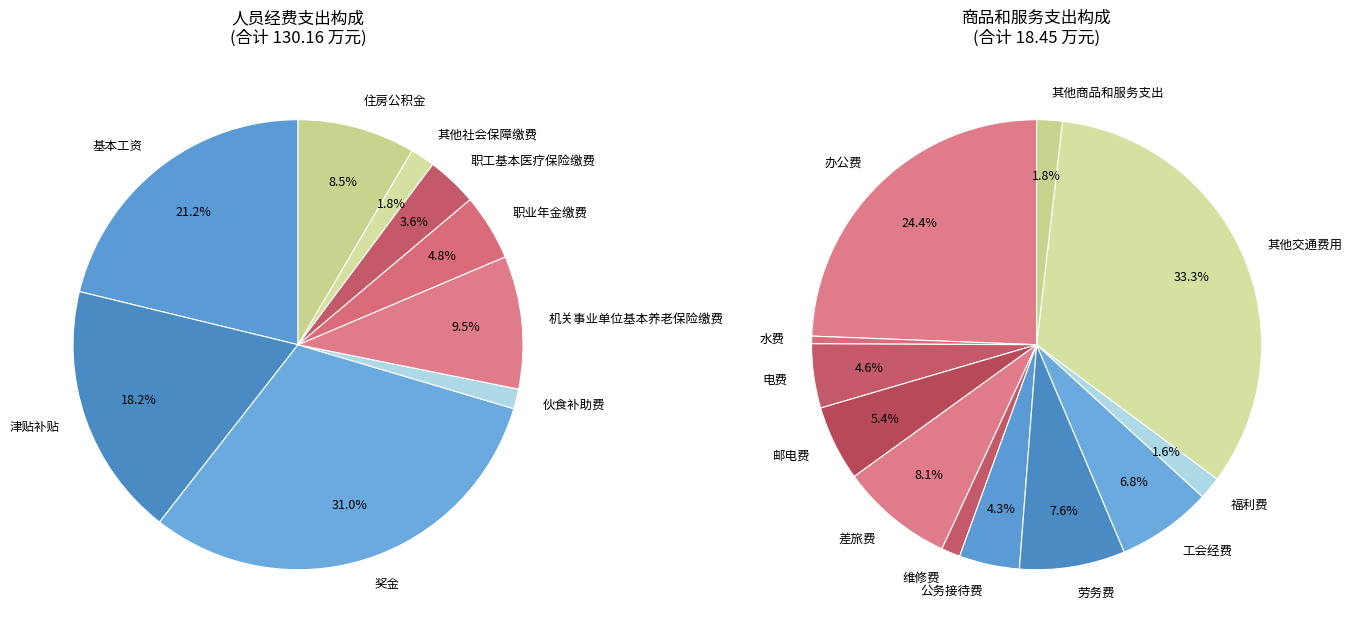

To the nearest percent, what portion does 商品和服务支出 represent?

12%